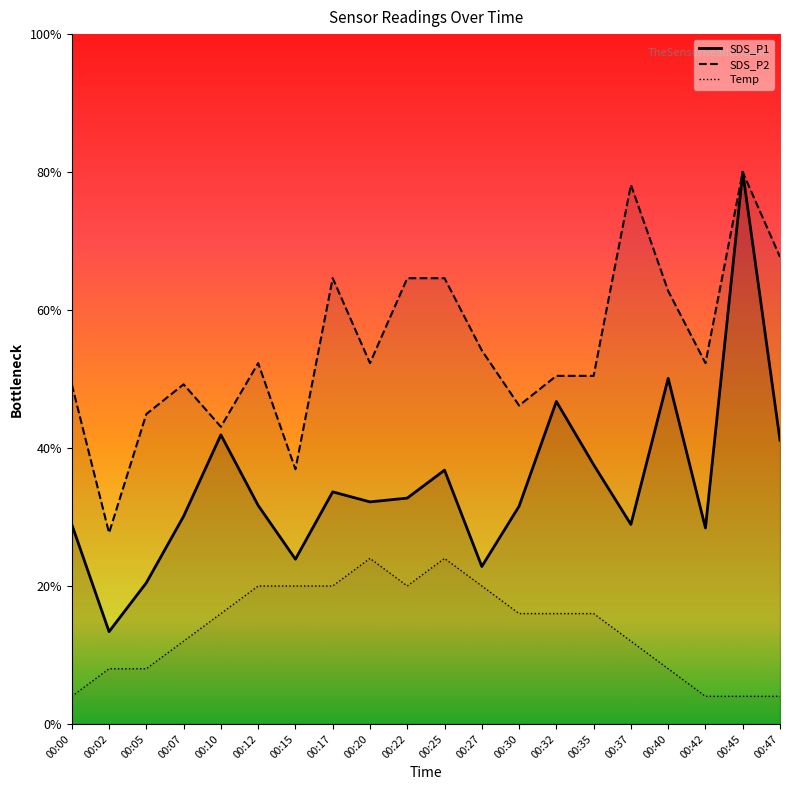

How many categories are shown in the chart?

20